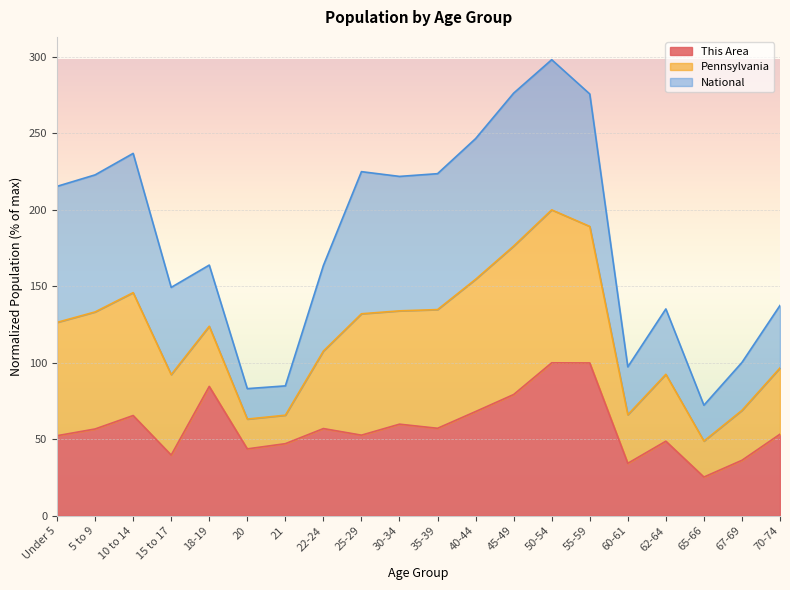

Where does the Pennsylvania series first go above 215?

Under 5